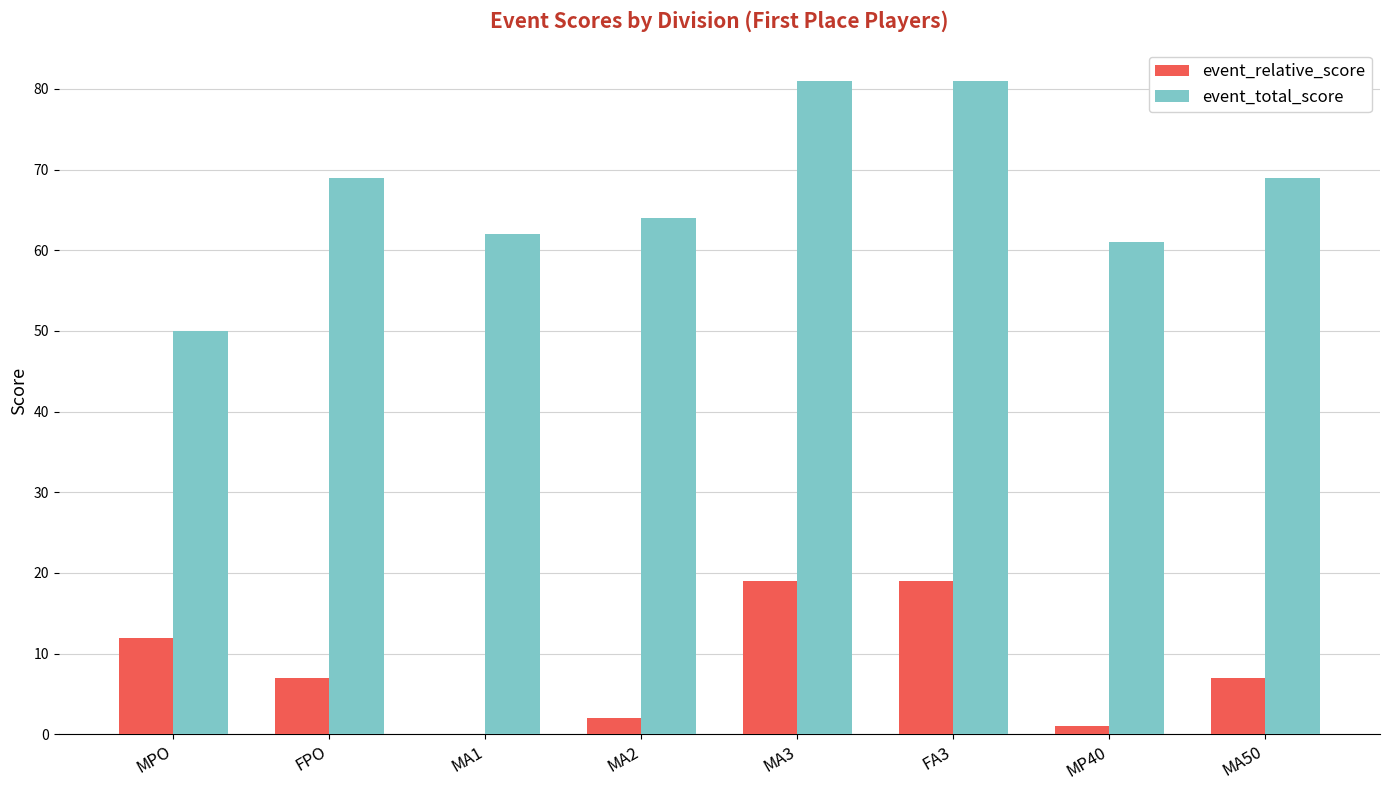

Is it true that event_relative_score equals 0 at MA1?

True